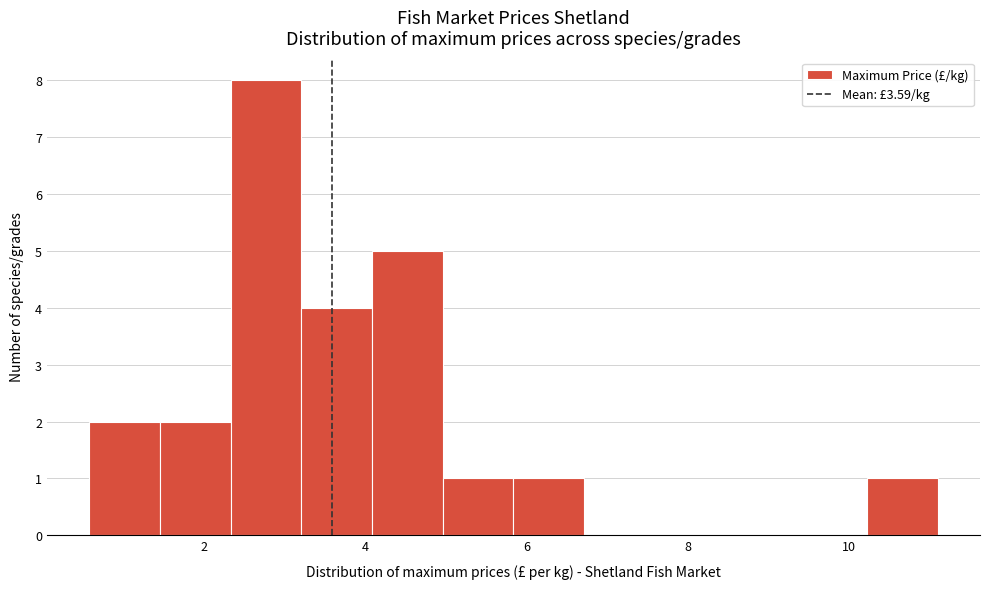

Which range on the x-axis has the tallest bar?

2.4 to 3.2